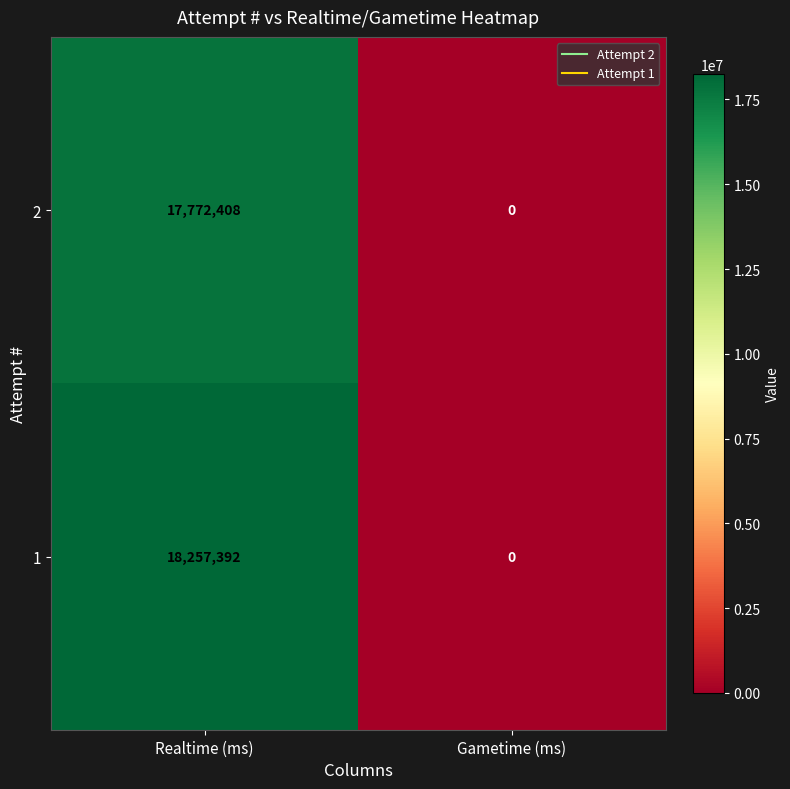

Which series has the largest total across all categories?

1